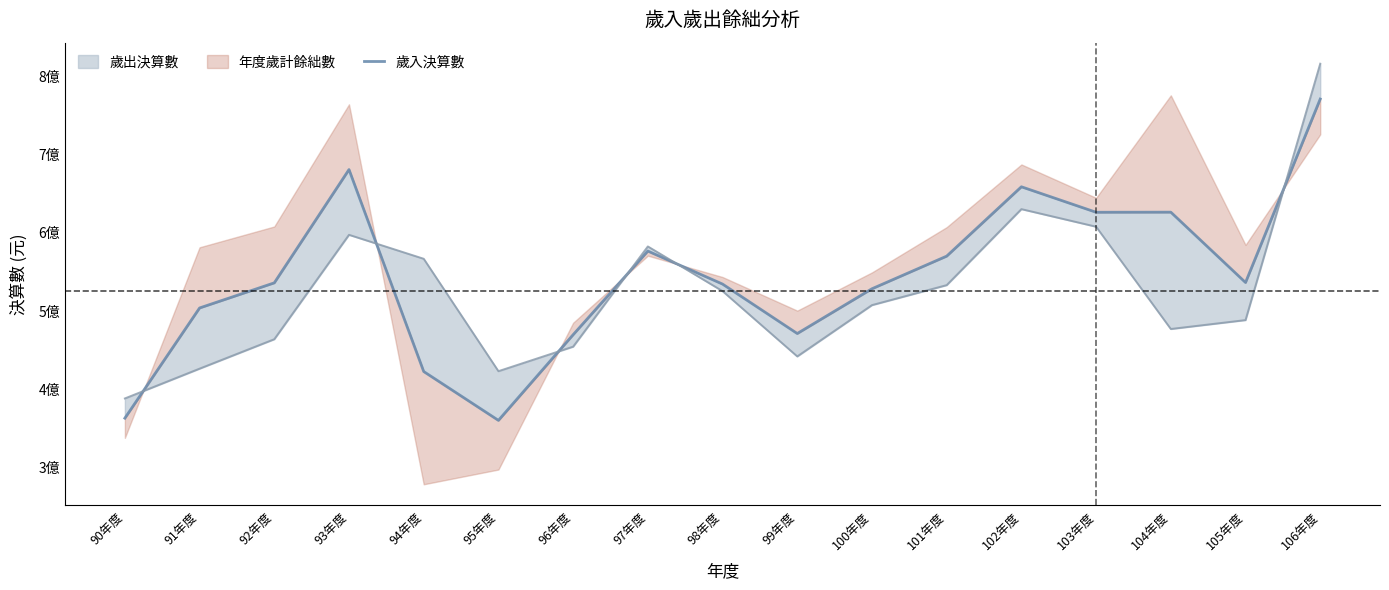

What position from the left is 100年度?

11